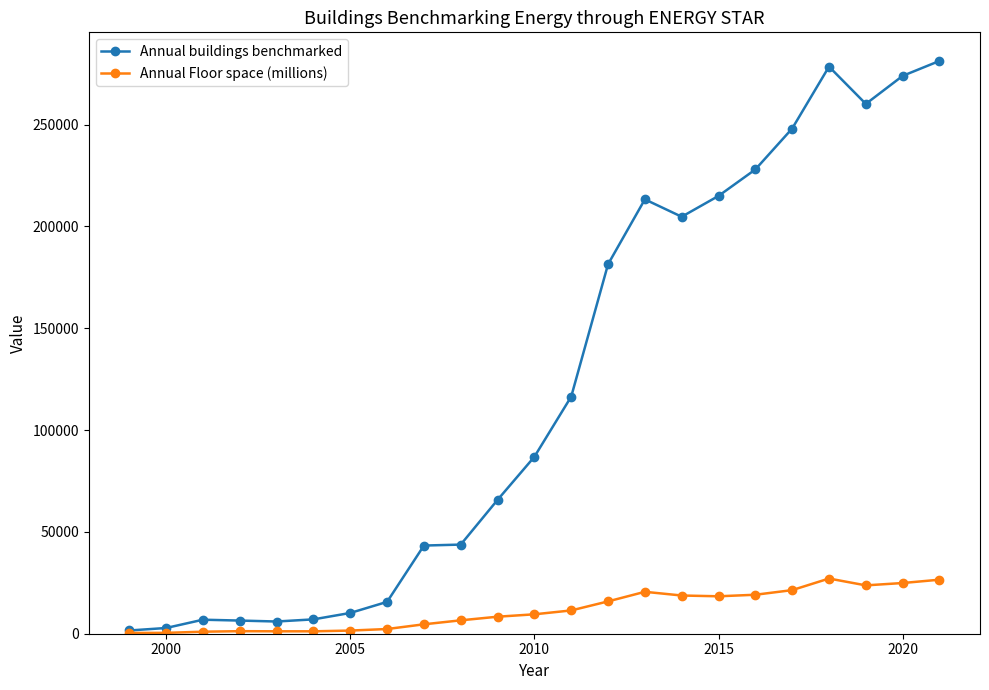

What is the highest value of the Annual Floor space (millions) series?

27101